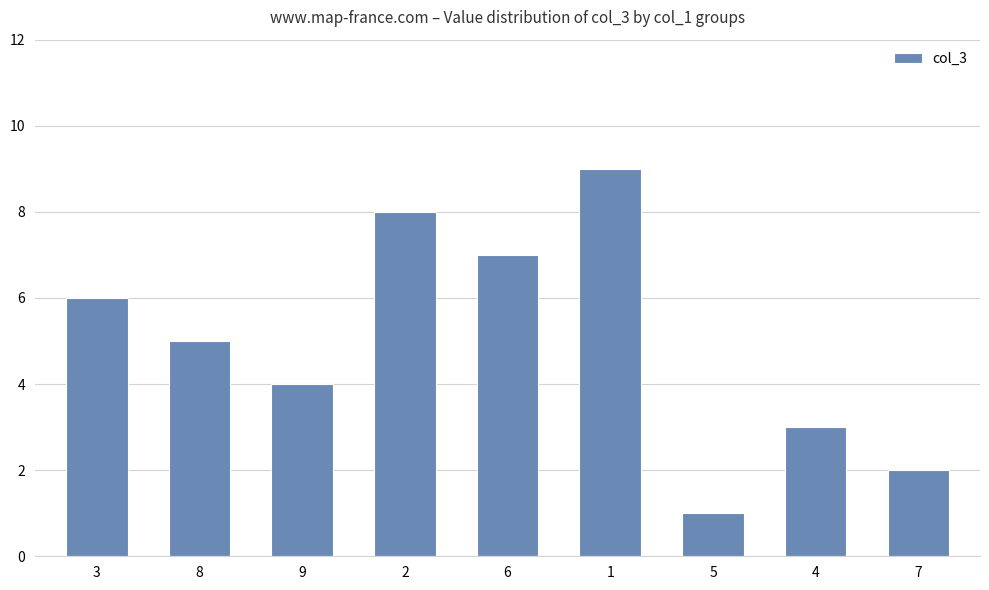

At which label is the value closest to 5?

8